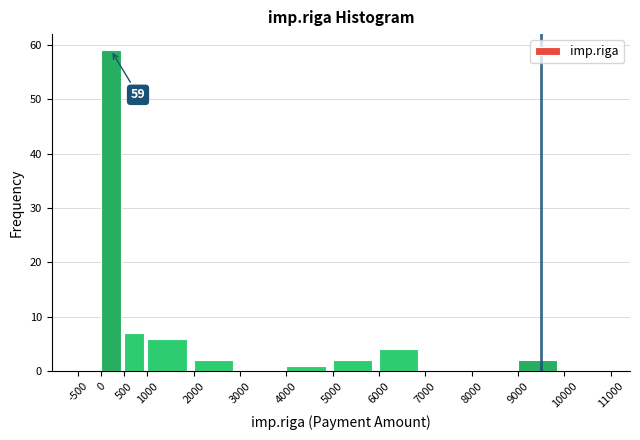

Which range on the x-axis has the tallest bar?

0 to 500